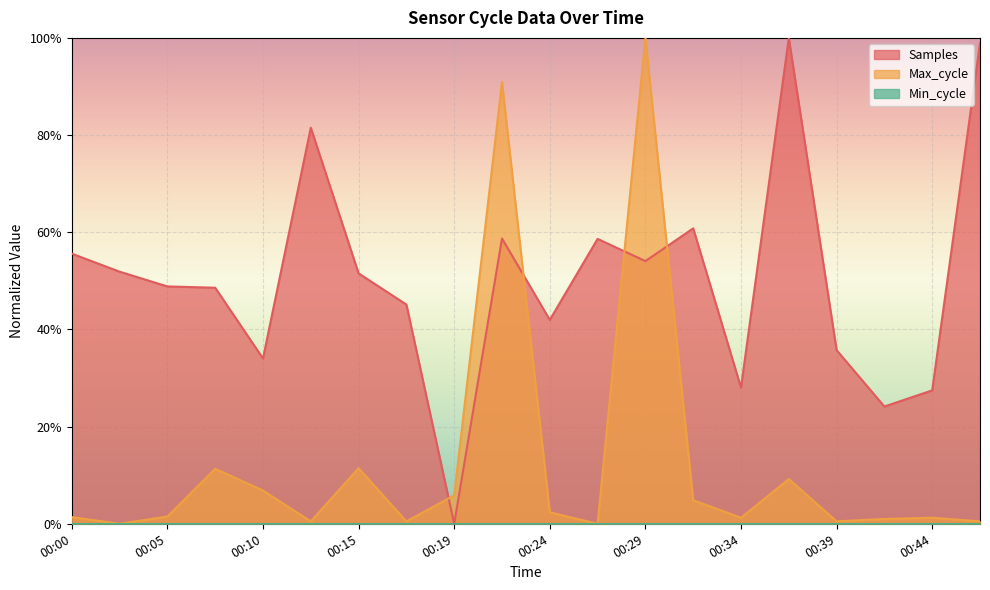

Which has a higher value, 00:24 or 00:29?

00:29